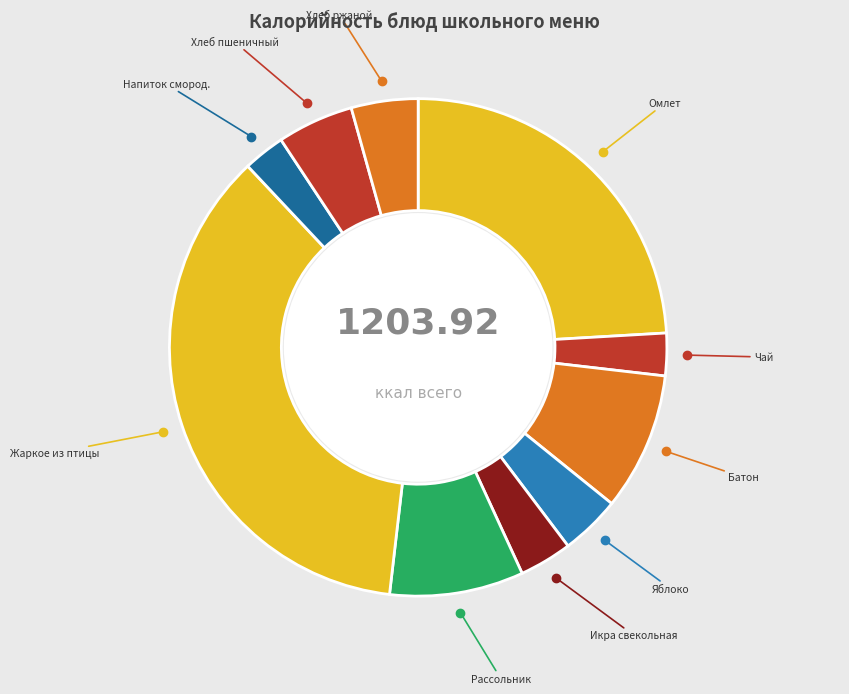

Count the number of slices in the pie.

10